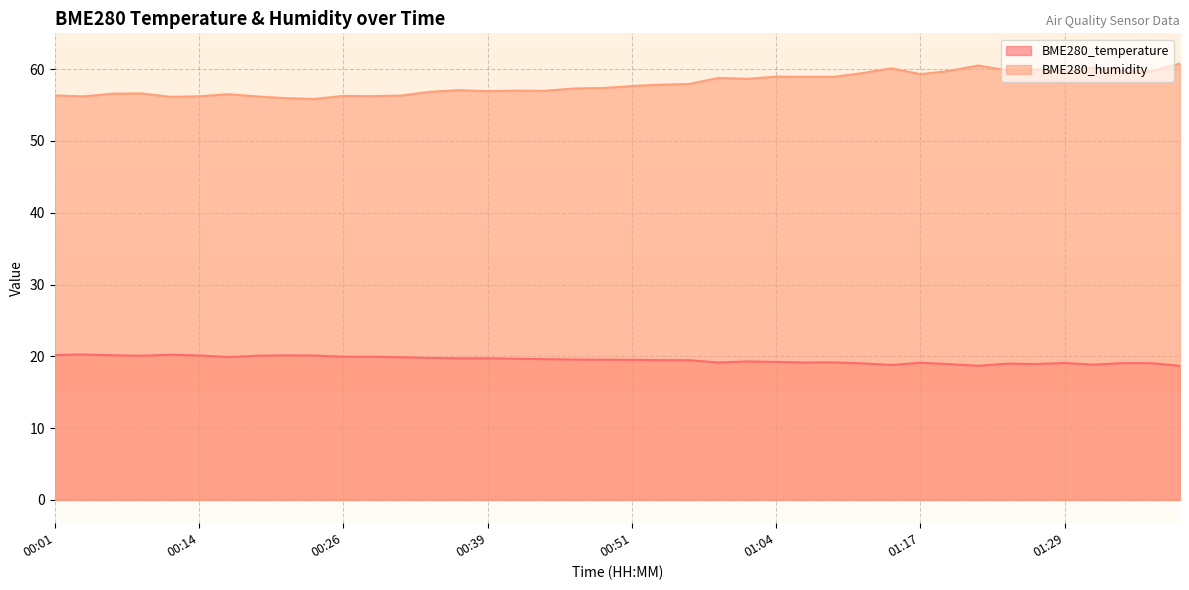

What is the label of the 26th point from the right?

00:36